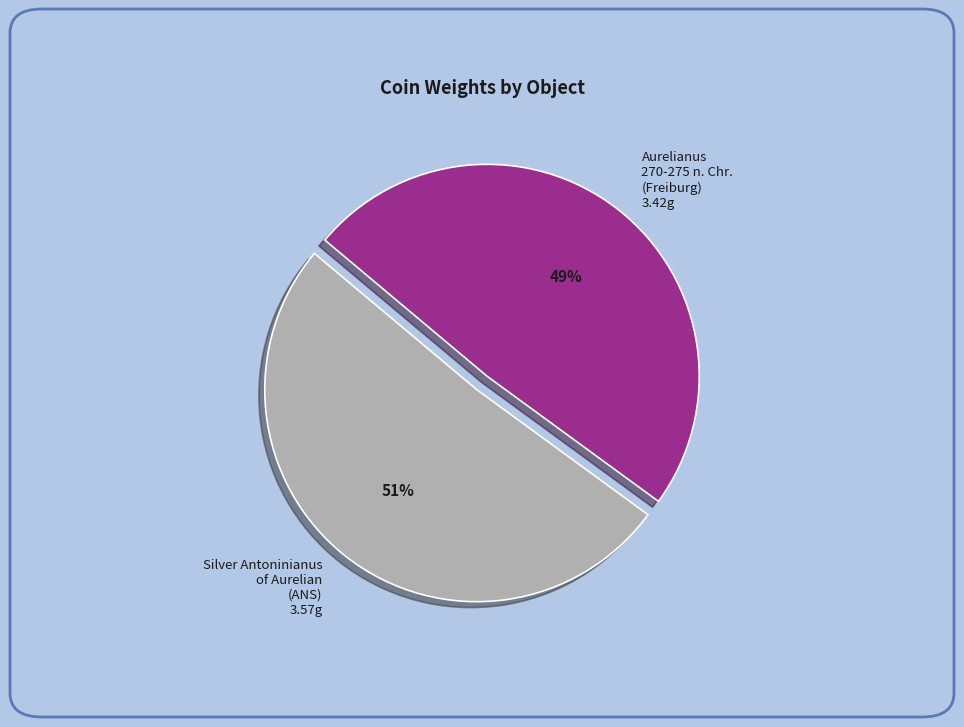

Which has a higher value, Aurelianus 270-275 n. Chr. (Freiburg) 3.42g or Silver Antoninianus of Aurelian (ANS) 3.57g?

Silver Antoninianus of Aurelian (ANS) 3.57g